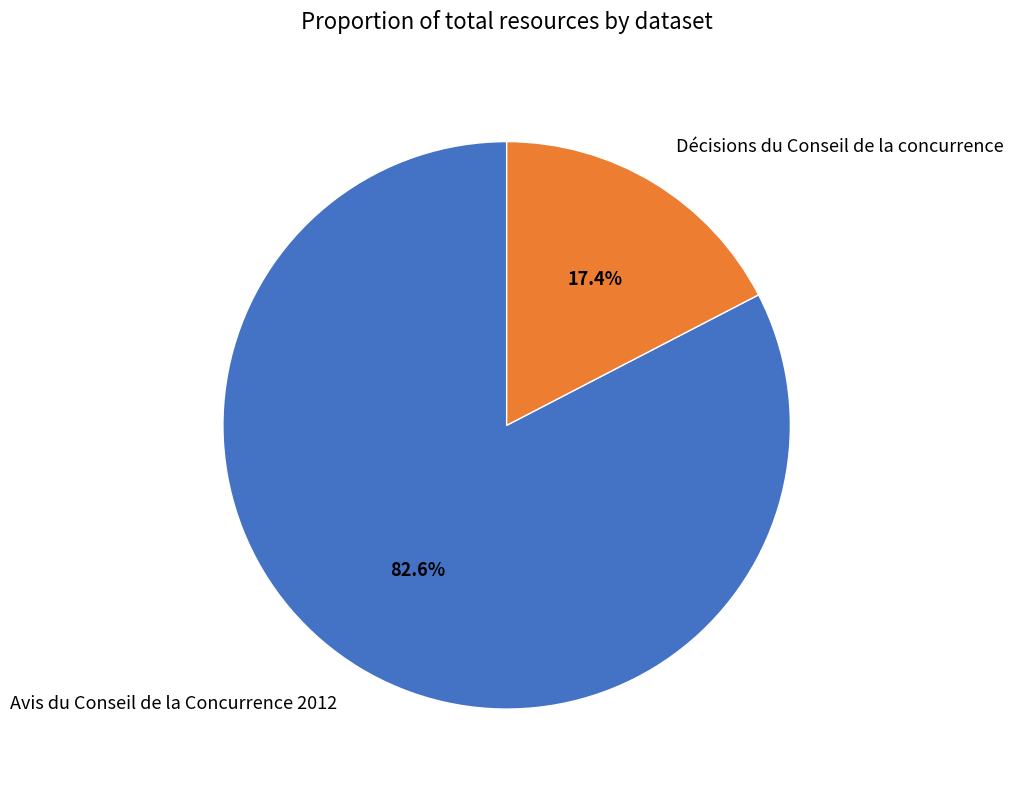

Is there any slice that represents more than half of the pie?

Yes